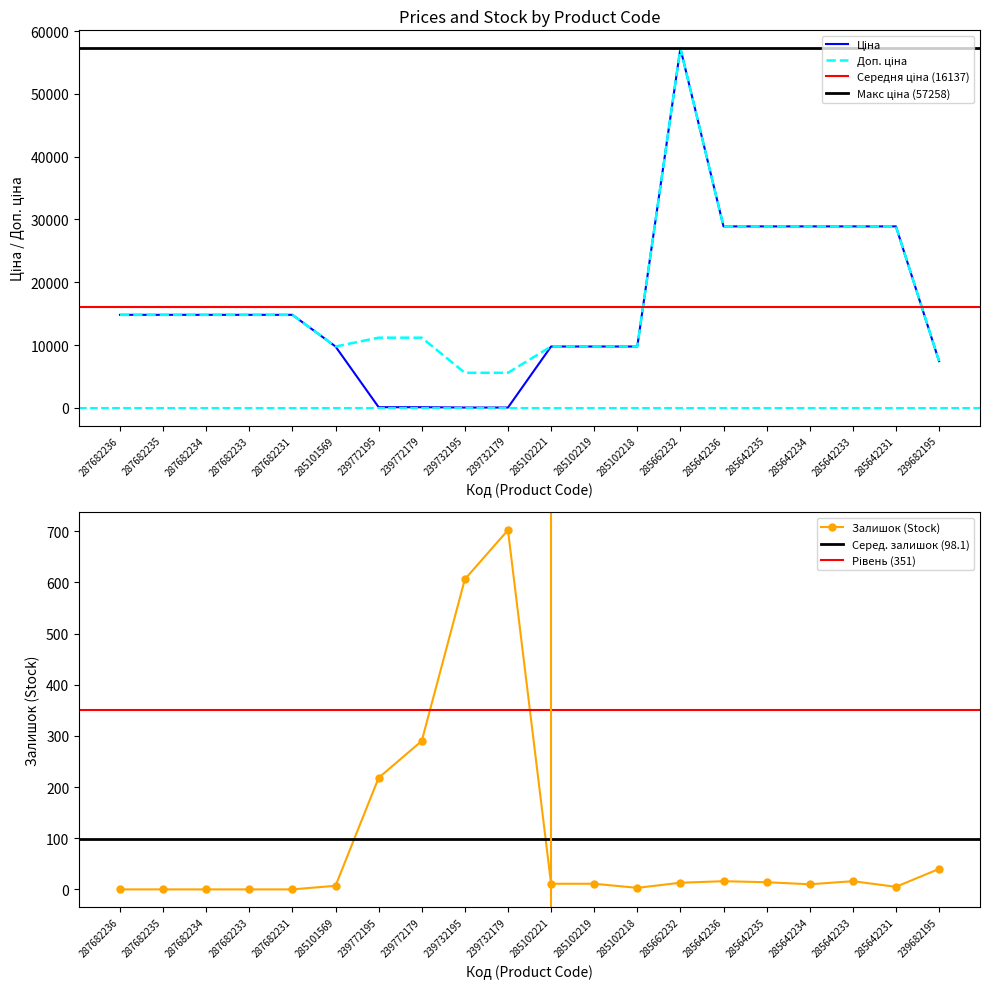

Is it true that Доп. ціна equals 14817.6 at 287682236?

True